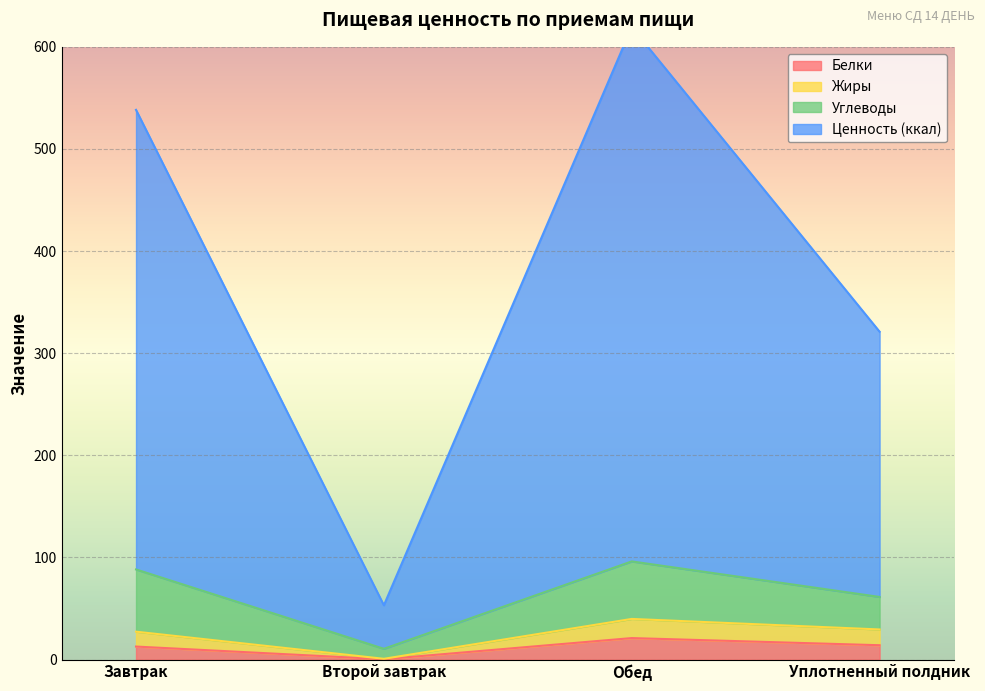

Between Уплотненный полдник and Второй завтрак, which is larger?

Уплотненный полдник